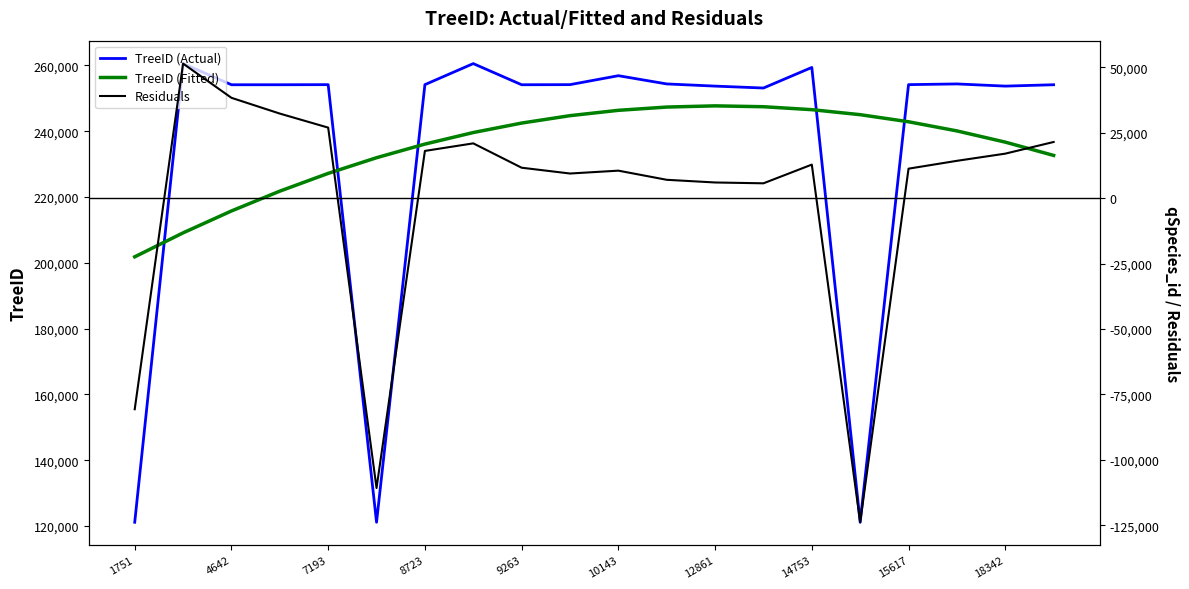

Which category has the lowest value across all series?

15